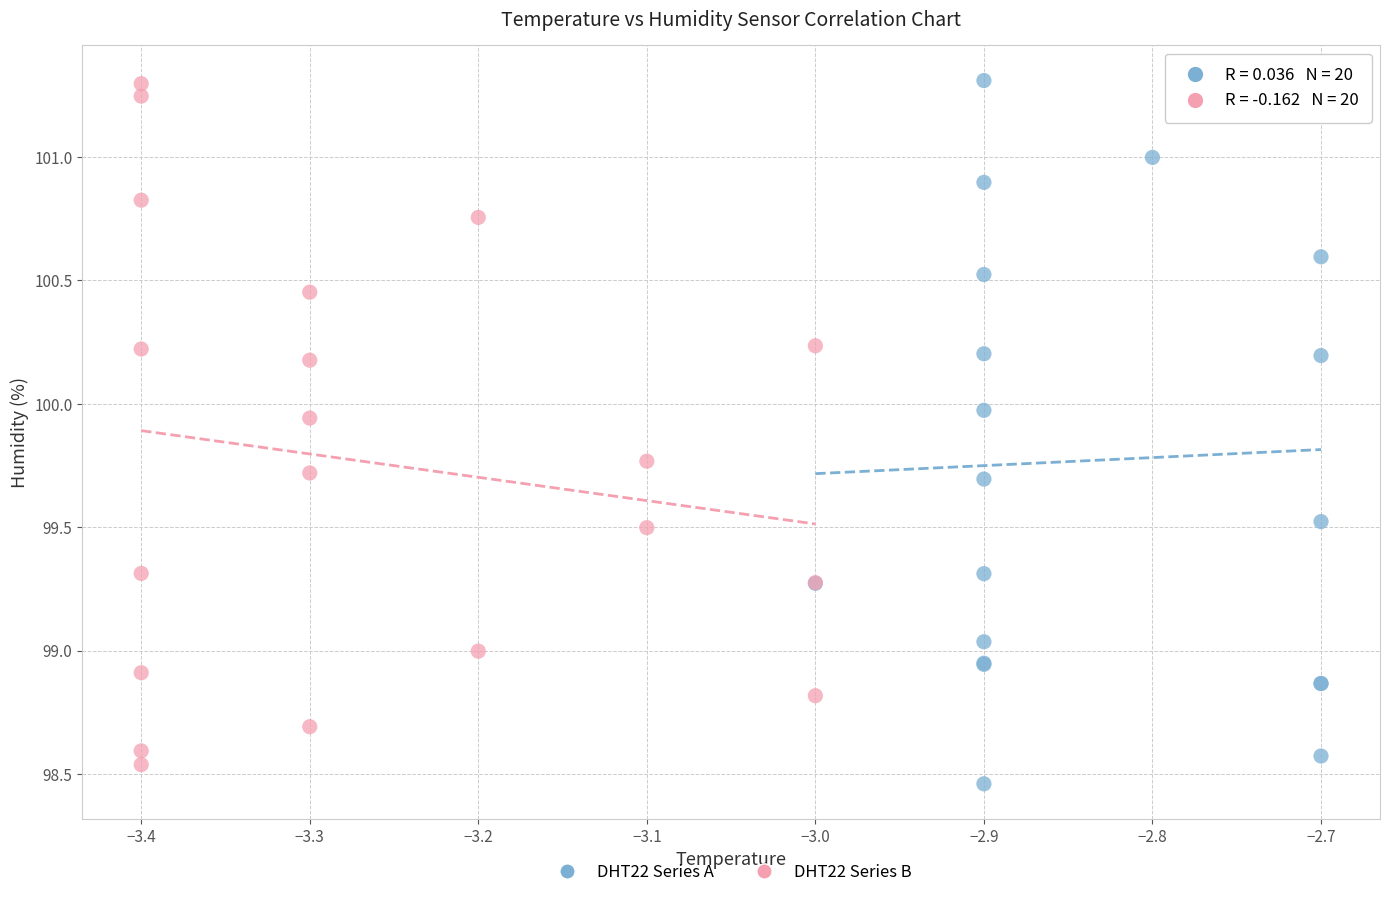

Which series contains the lowest Y value?

DHT22 Series A